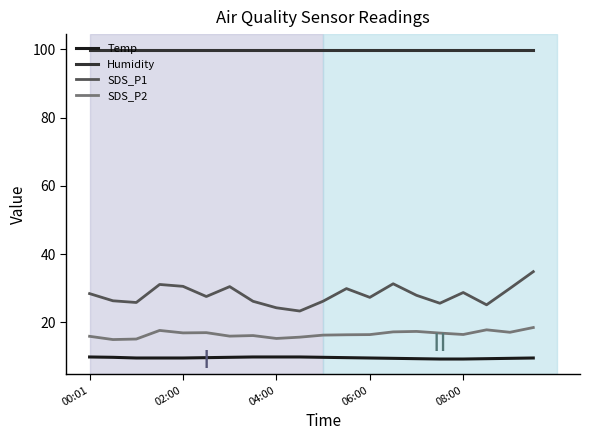

What is the difference between the maximum and minimum values in the SDS_P2 series?

3.5